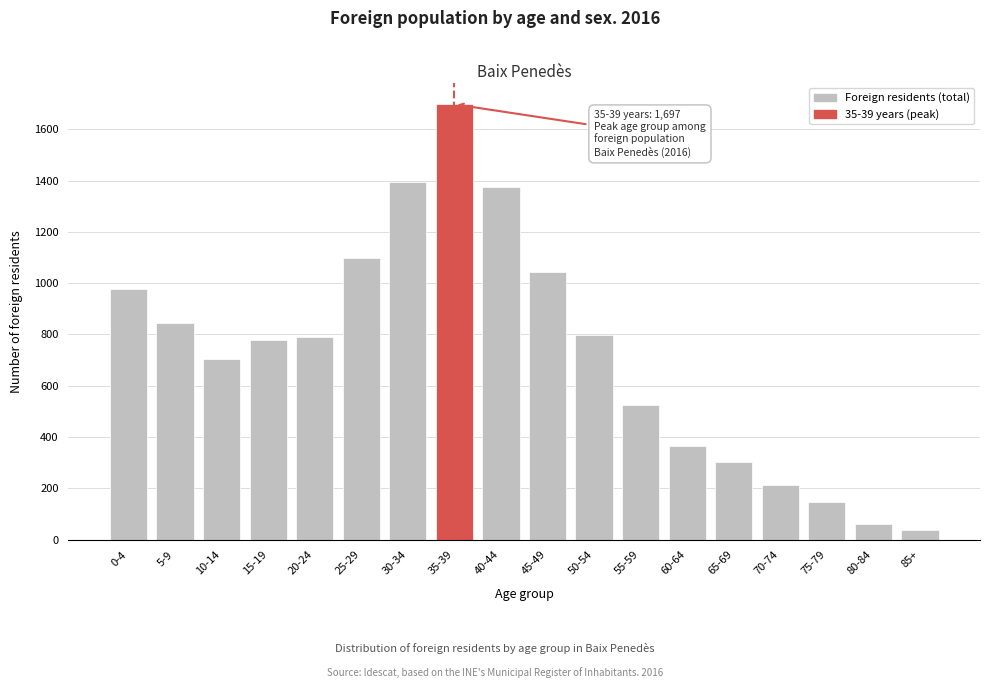

What is the smallest value displayed?

39